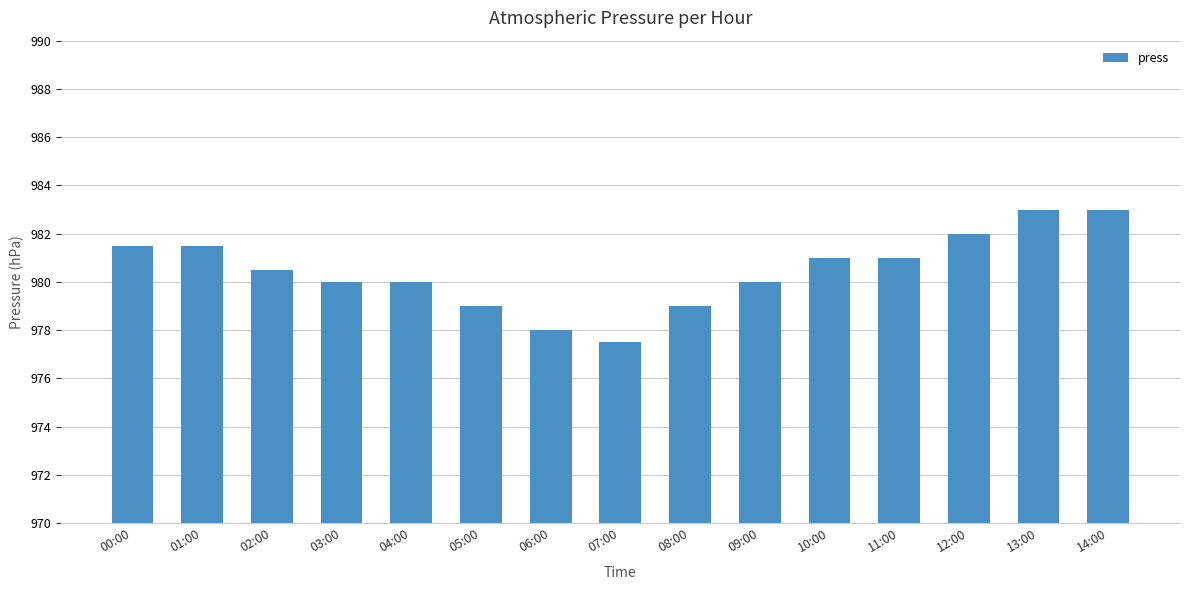

What is the difference between the second highest and minimum values?

5.5